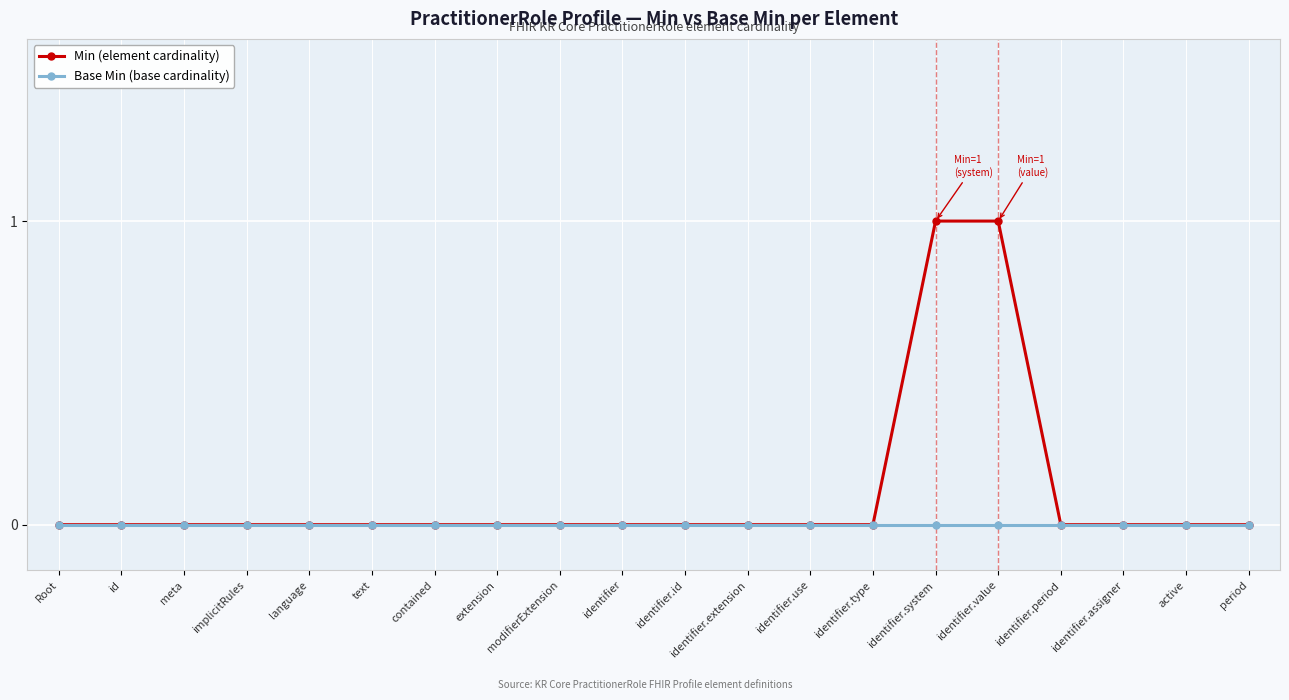

What is the label of the 13th point from the right?

extension